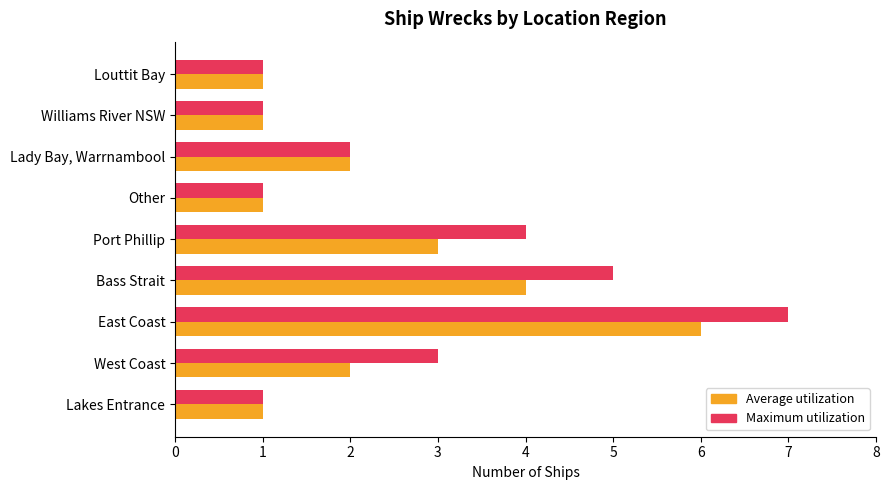

How many series are shown in this chart?

2